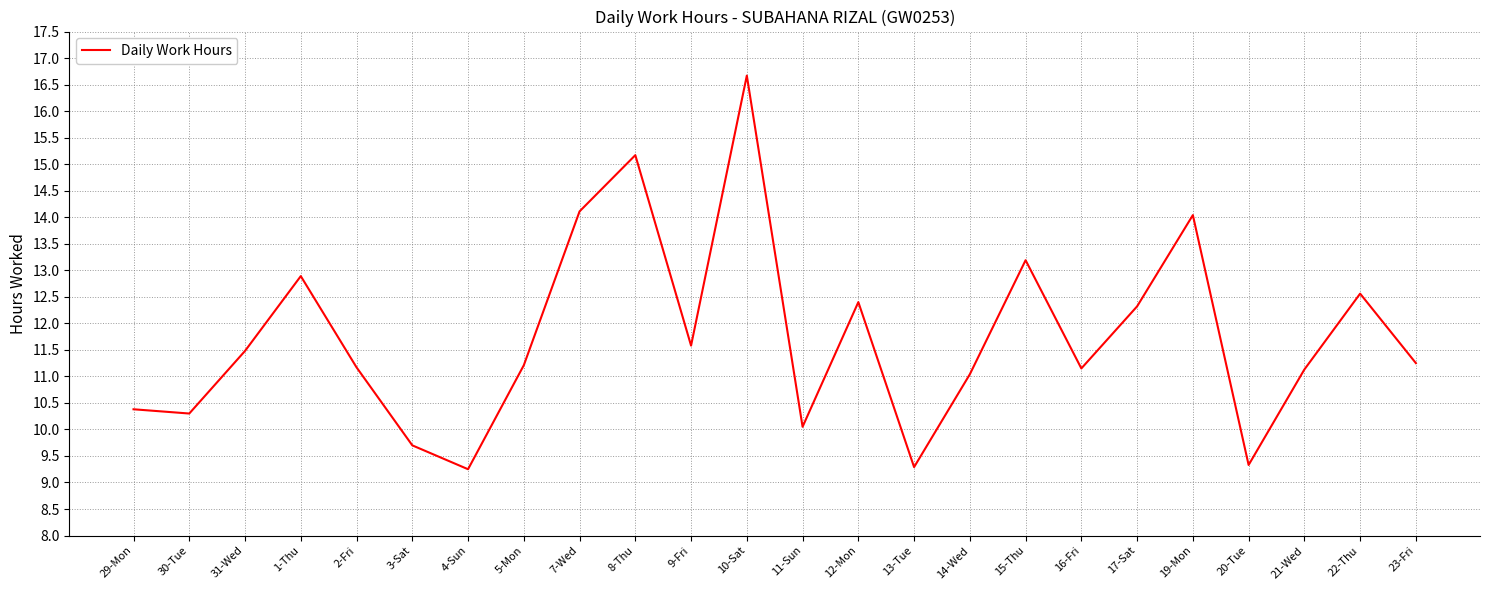

Is it true that the value at 22-Thu is 12.6?

True